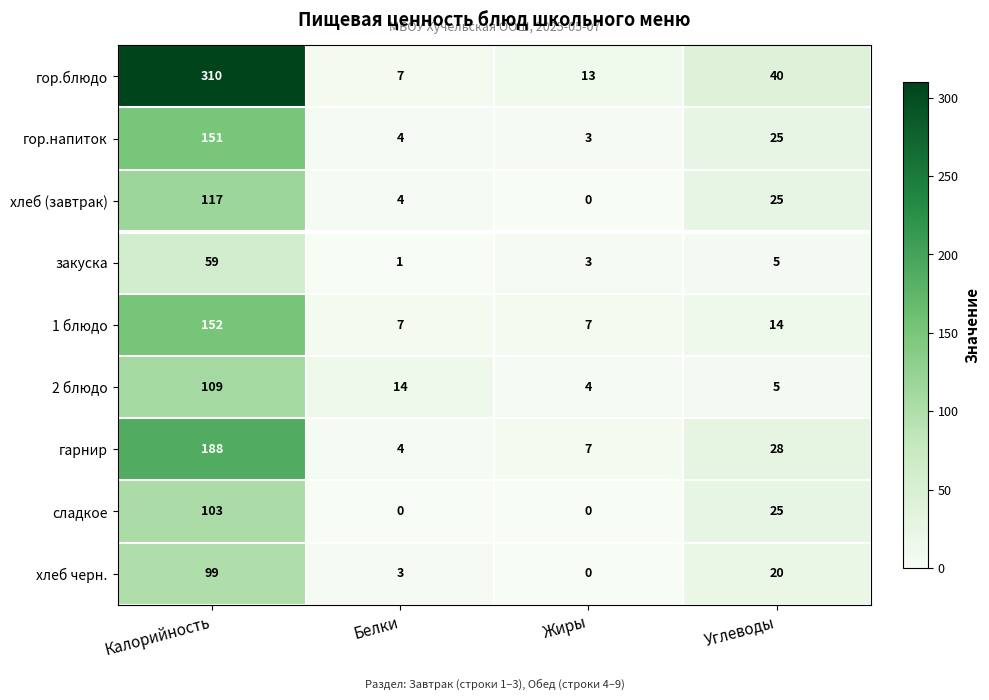

Between Белки and Жиры, which series saw the biggest shift?

2 блюдо